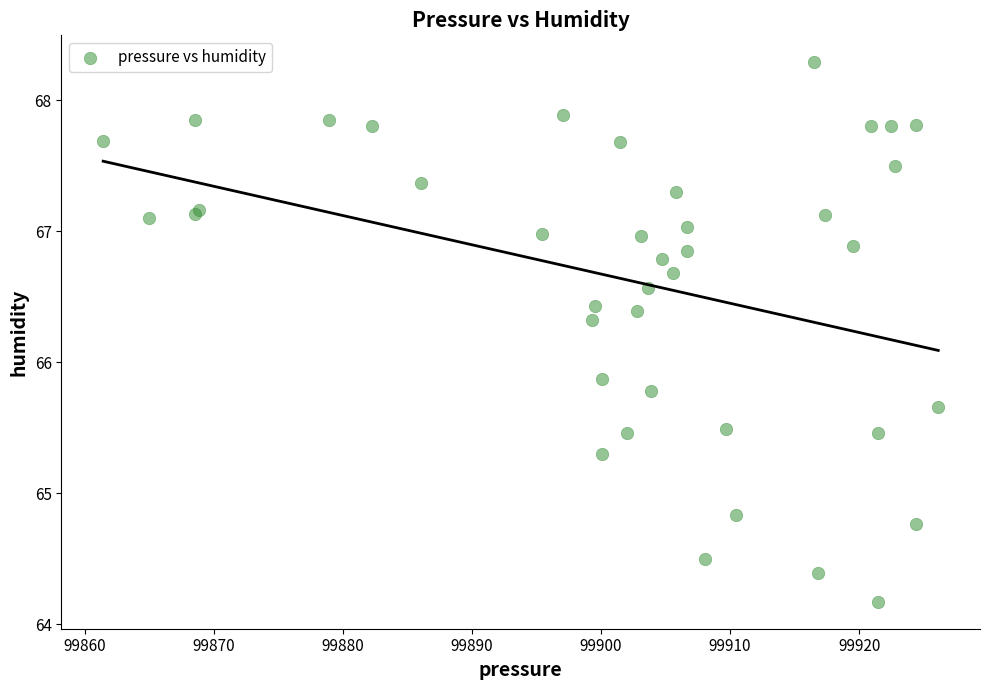

What Y value in the scatter plot is closest to 66?

65.9